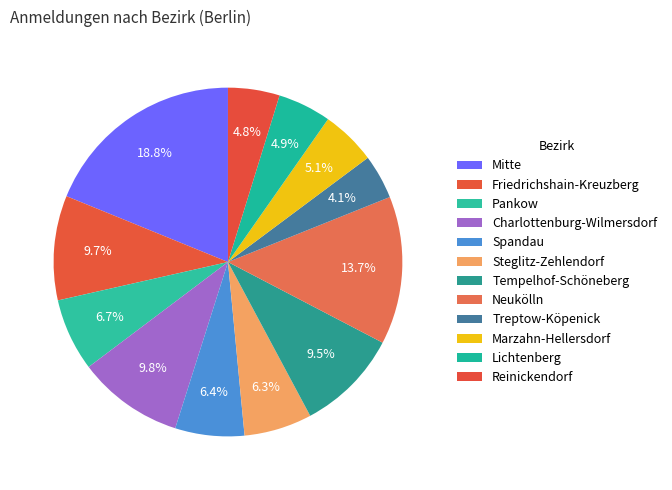

Count the number of slices in the pie.

12